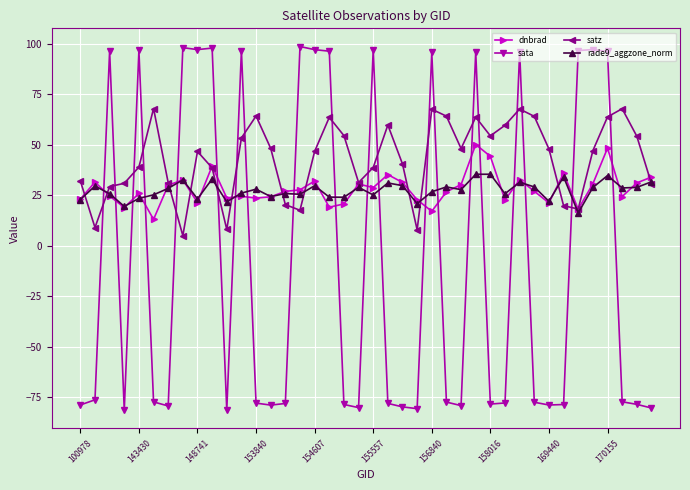

What is the difference between the maximum and second lowest values in the satz series?

60.1